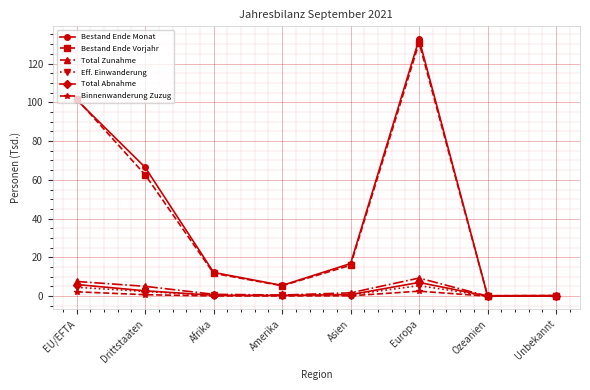

True or false: Bestand Ende Vorjahr has a value of 15.9 at Asien.

True